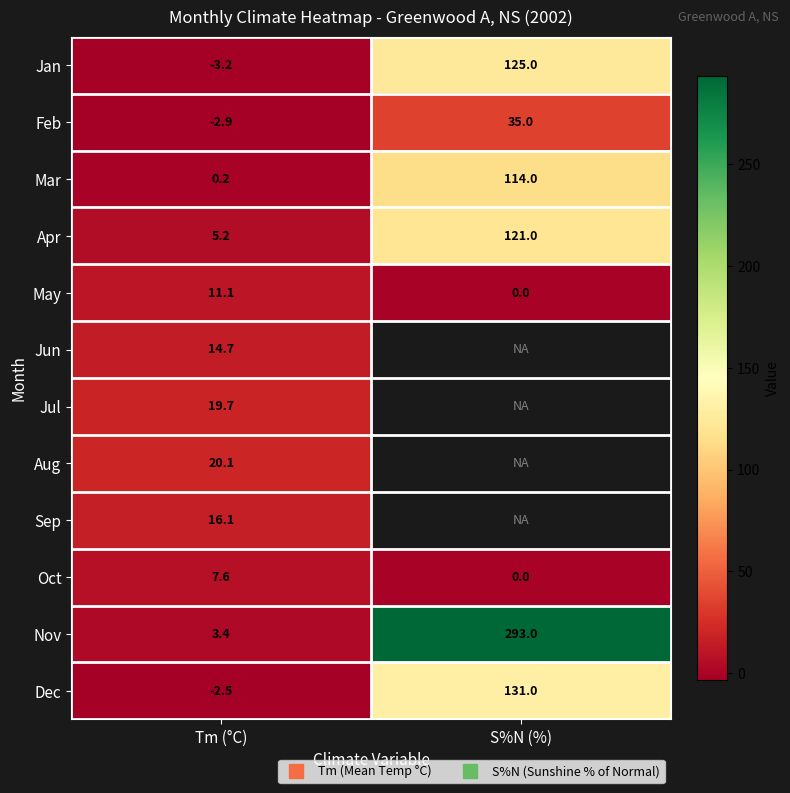

True or false: May has a value of 18.3 at Tm (°C).

False